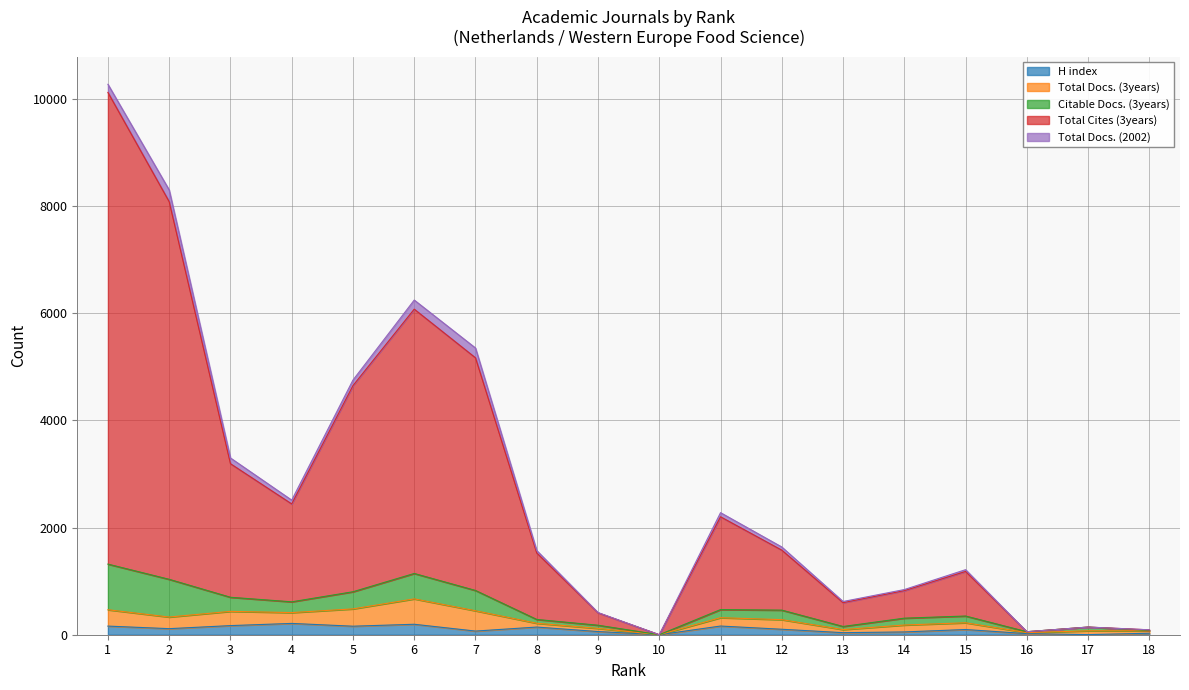

How many interior local peaks does the H index series have?

5